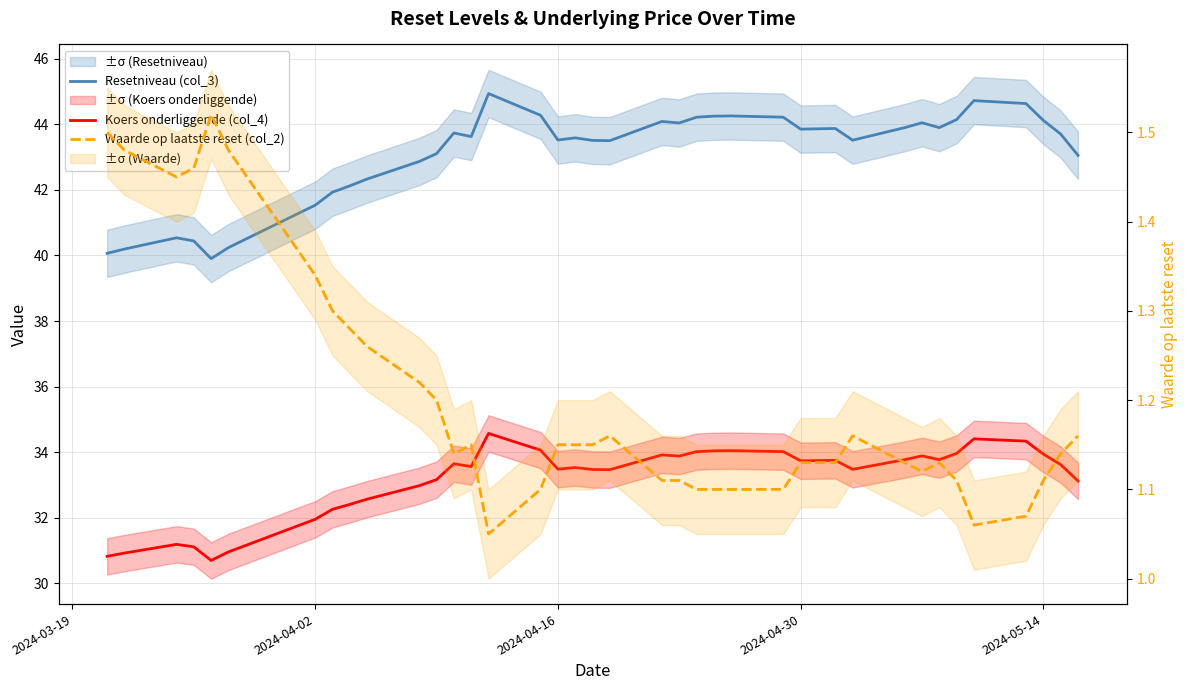

Is the value of Koers onderliggende (col_4) at 24 greater than the value of Waarde op laatste reset (col_2) at 26?

Yes